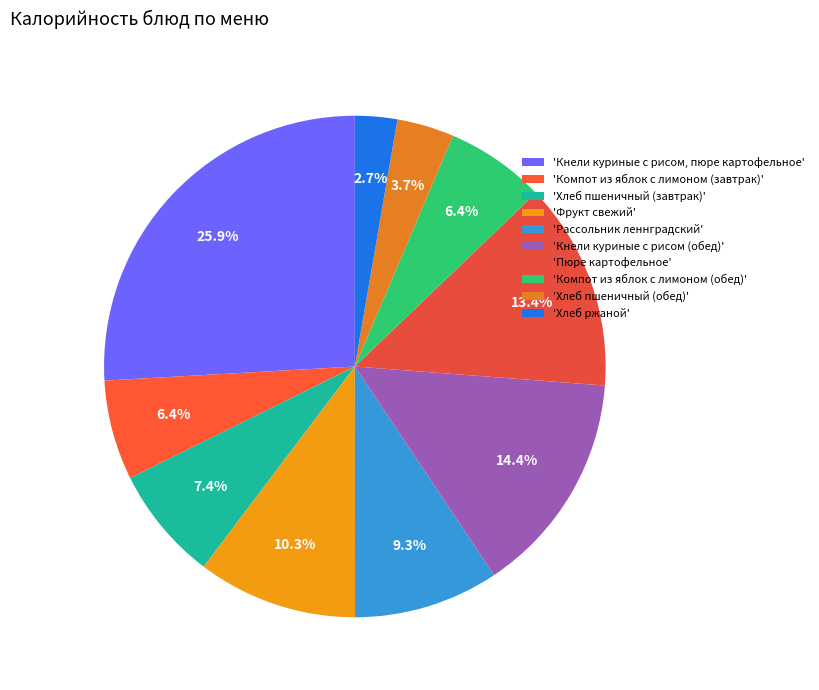

Which category has the biggest portion of the pie?

'Кнели куриные с рисом, пюре картофельное'